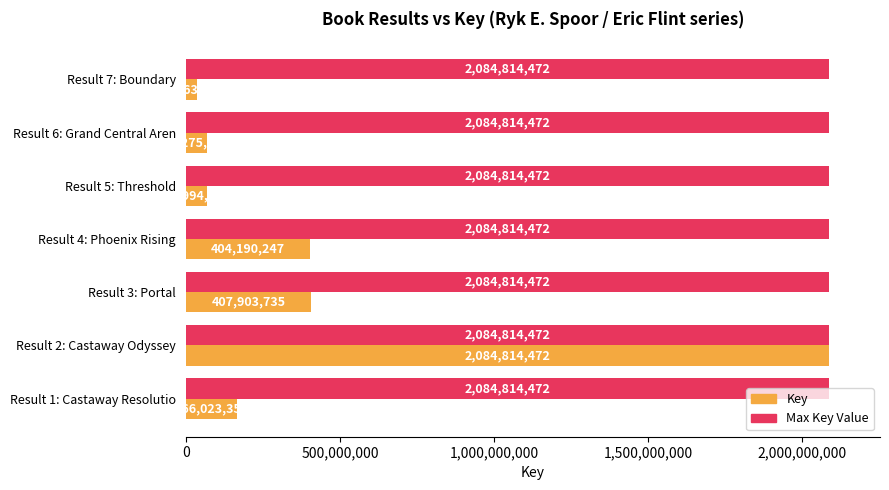

What is the total value across all series at Result 7: Boundary?

2120477788